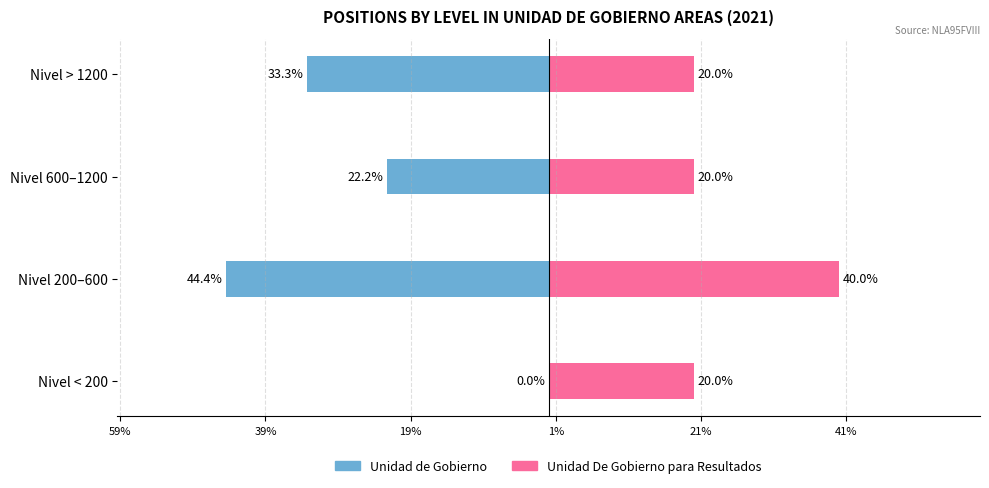

Count the number of data series in this chart.

2